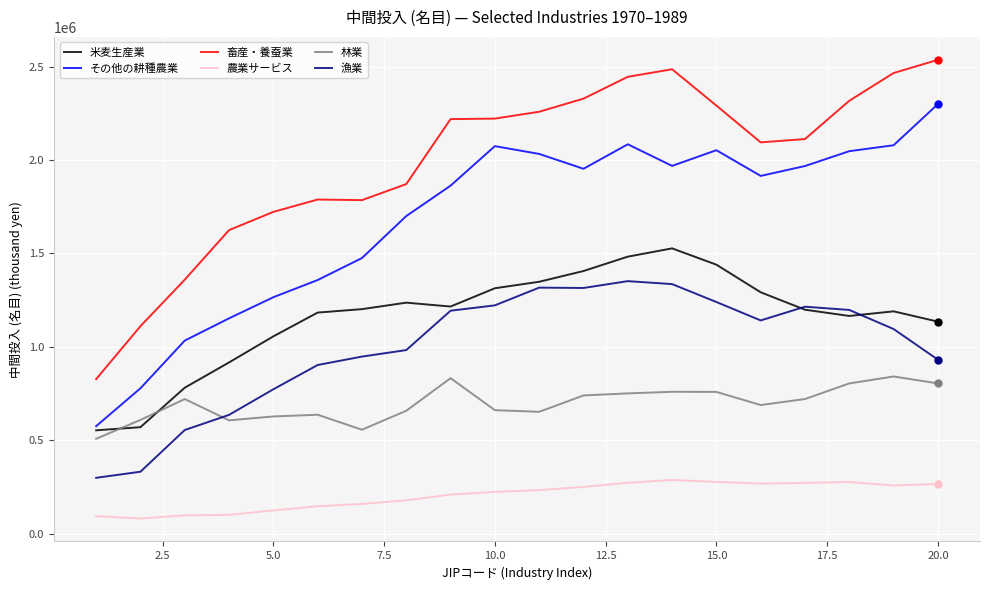

Rank the series by their maximum value, from lowest to highest.

農業サービス, 林業, 漁業, 米麦生産業, その他の耕種農業, 畜産・養蚕業